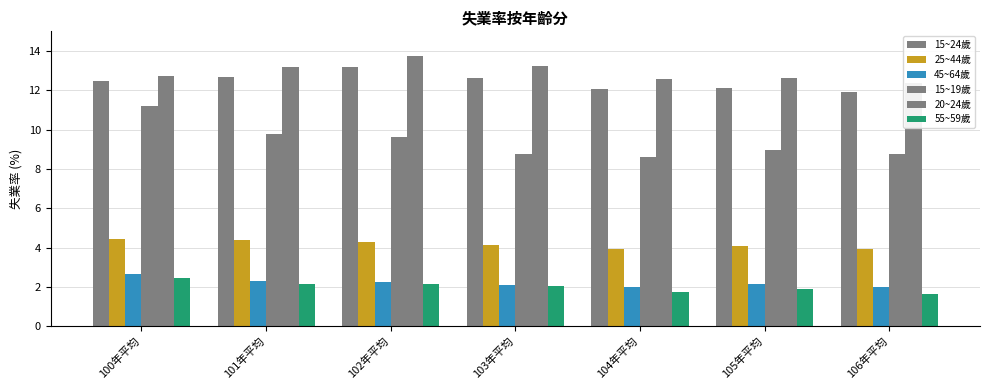

Reading left to right, extract all data points from this chart.

15~24歲: 100年平均=12.5	101年平均=12.7	102年平均=13.2	103年平均=12.6	104年平均=12.1	105年平均=12.1	106年平均=11.9
25~44歲: 100年平均=4.5	101年平均=4.4	102年平均=4.3	103年平均=4.1	104年平均=4.0	105年平均=4.1	106年平均=3.9
45~64歲: 100年平均=2.6	101年平均=2.3	102年平均=2.2	103年平均=2.1	104年平均=2.0	105年平均=2.1	106年平均=2.0
15~19歲: 100年平均=11.2	101年平均=9.8	102年平均=9.7	103年平均=8.8	104年平均=8.6	105年平均=8.9	106年平均=8.8
20~24歲: 100年平均=12.7	101年平均=13.2	102年平均=13.8	103年平均=13.2	104年平均=12.6	105年平均=12.6	106年平均=12.4
55~59歲: 100年平均=2.4	101年平均=2.1	102年平均=2.1	103年平均=2.0	104年平均=1.8	105年平均=1.9	106年平均=1.6